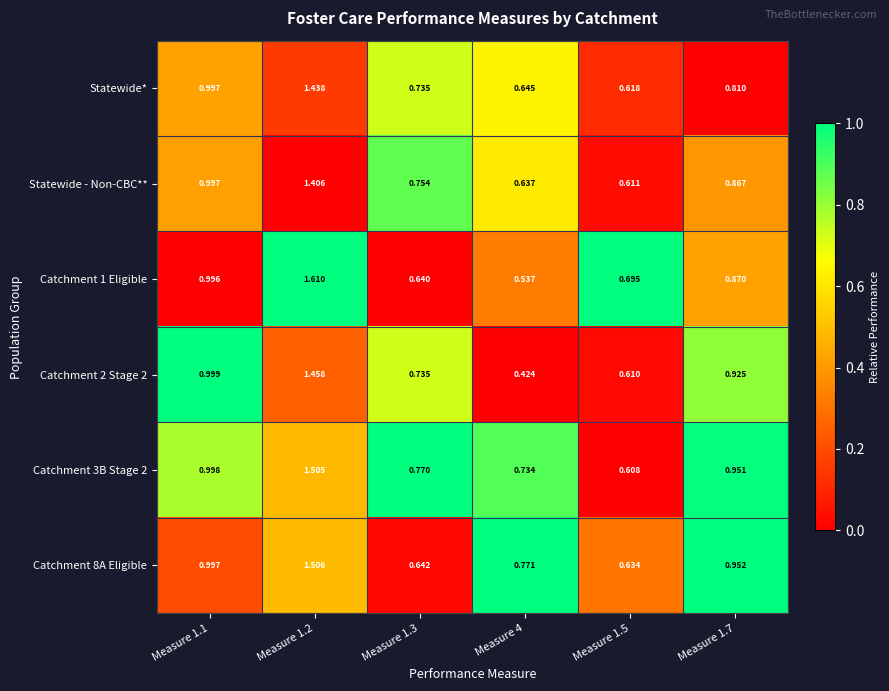

Is the value of Catchment 3B Stage 2 at Measure 1.2 greater than the value of Statewide* at Measure 1.3?

Yes